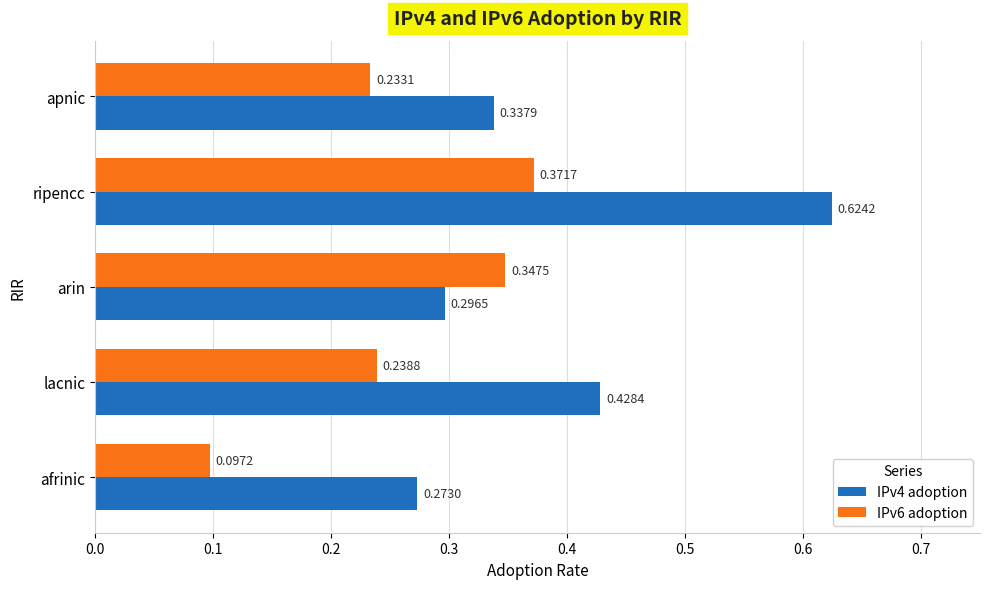

At which label is IPv4 adoption closest to 0?

afrinic